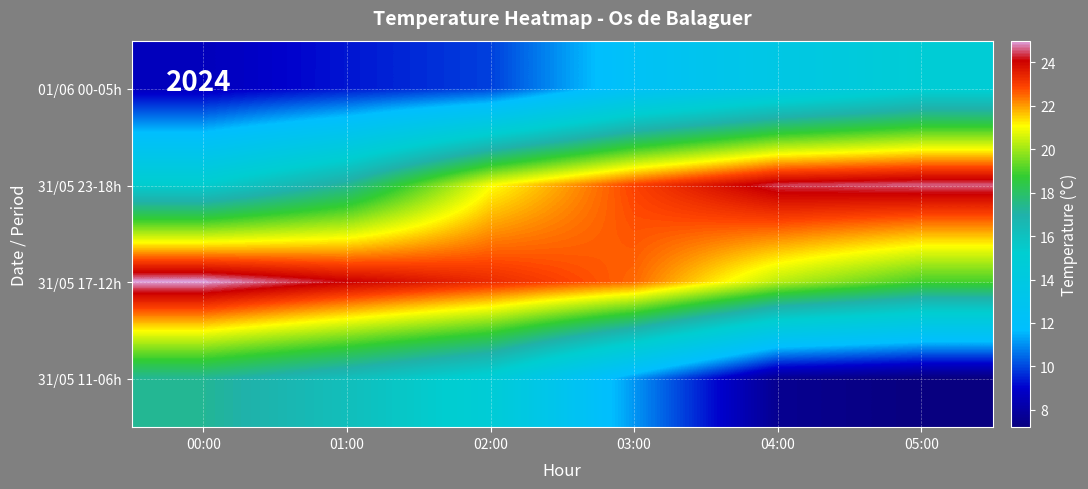

At which category does the chart reach its minimum across all series?

05:00